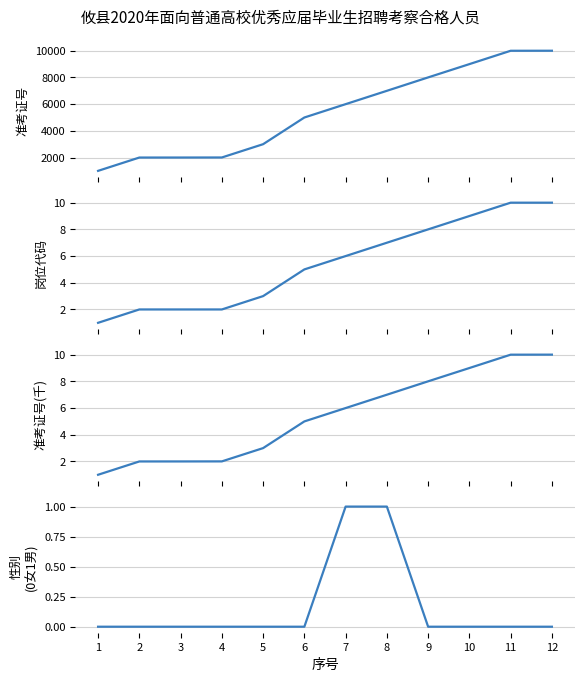

How many lines are shown in the chart?

4